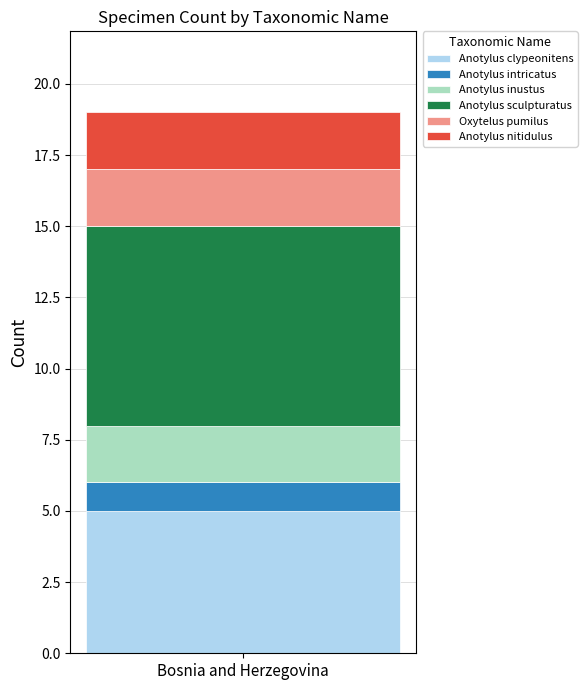

What is the highest value of the Anotylus clypeonitens series?

5